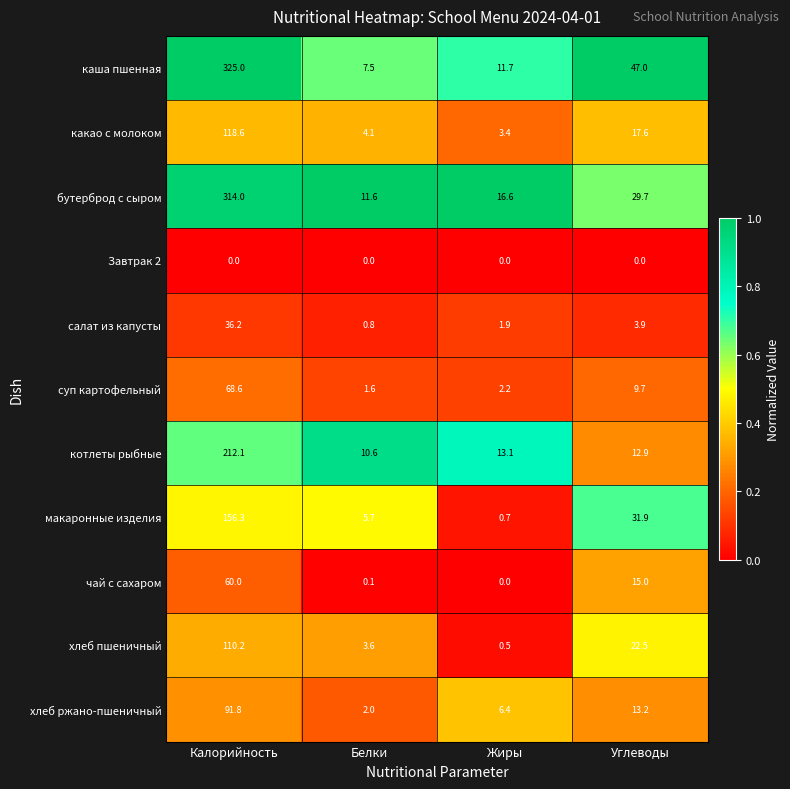

What is the maximum value shown in the chart?

325.0